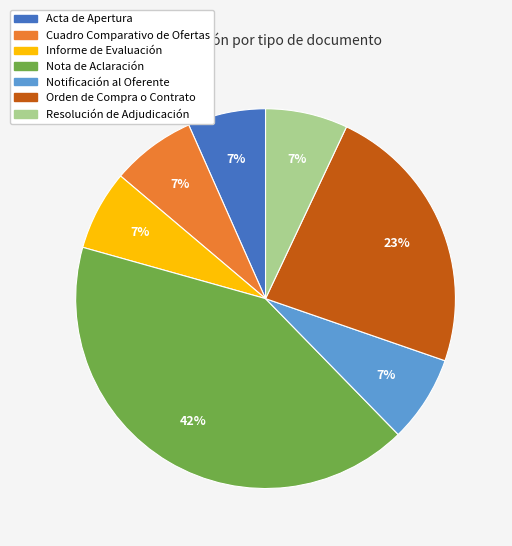

Count the number of slices in the pie.

7